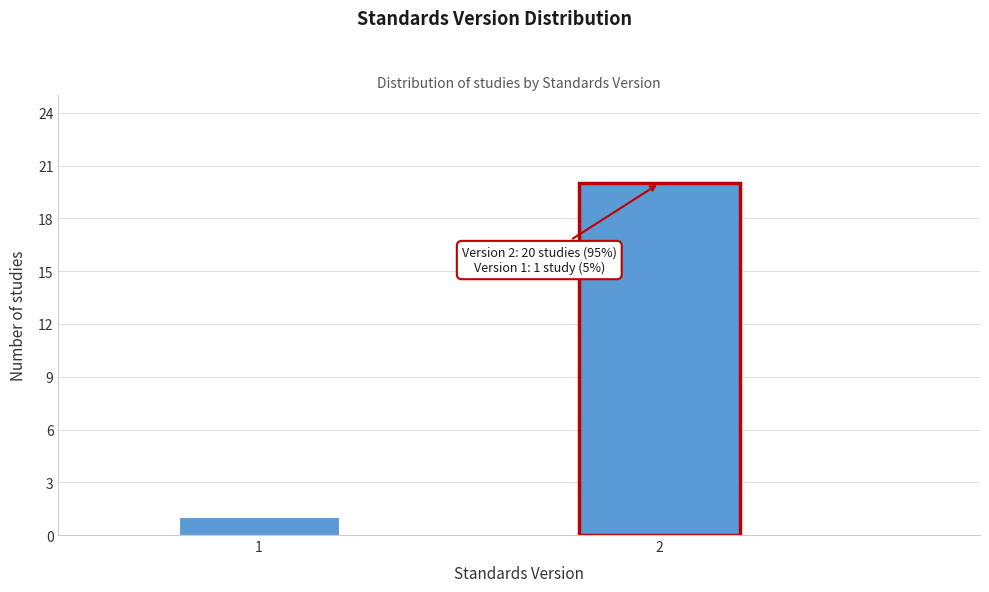

Reading left to right, extract all data points from this chart.

1	20